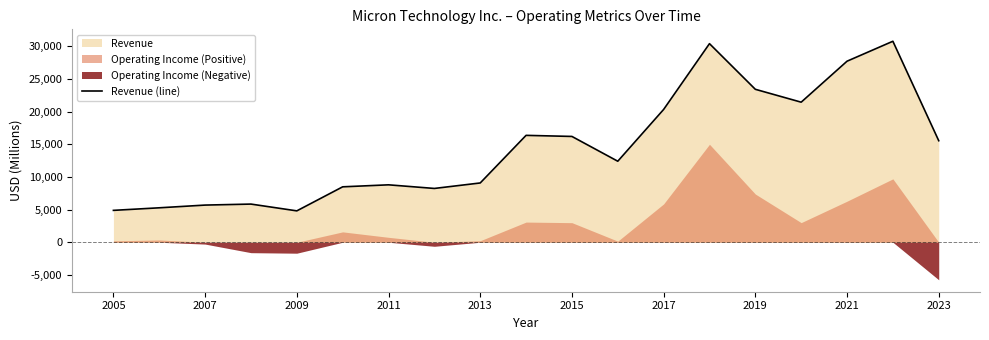

The Revenue (line) series shows 2886 at 2013. True or false?

False